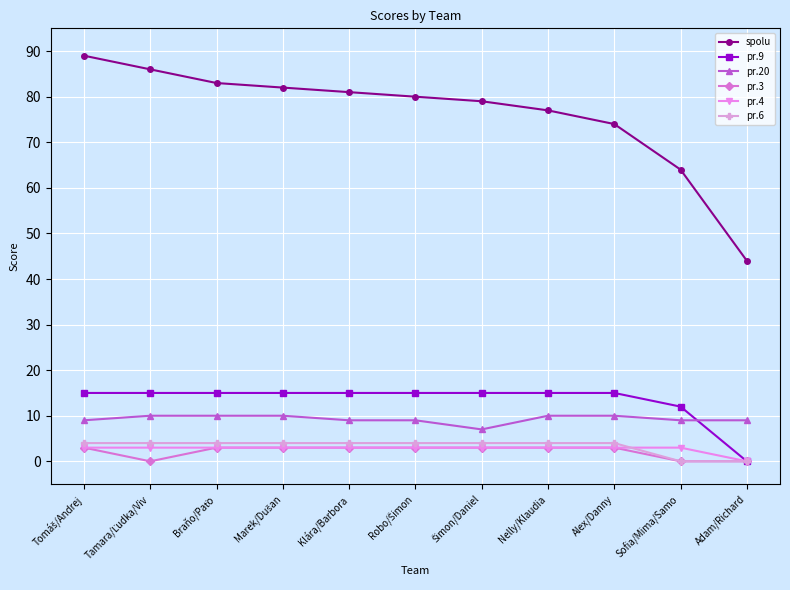

True or false: pr.20 and spolu cross at least once.

False